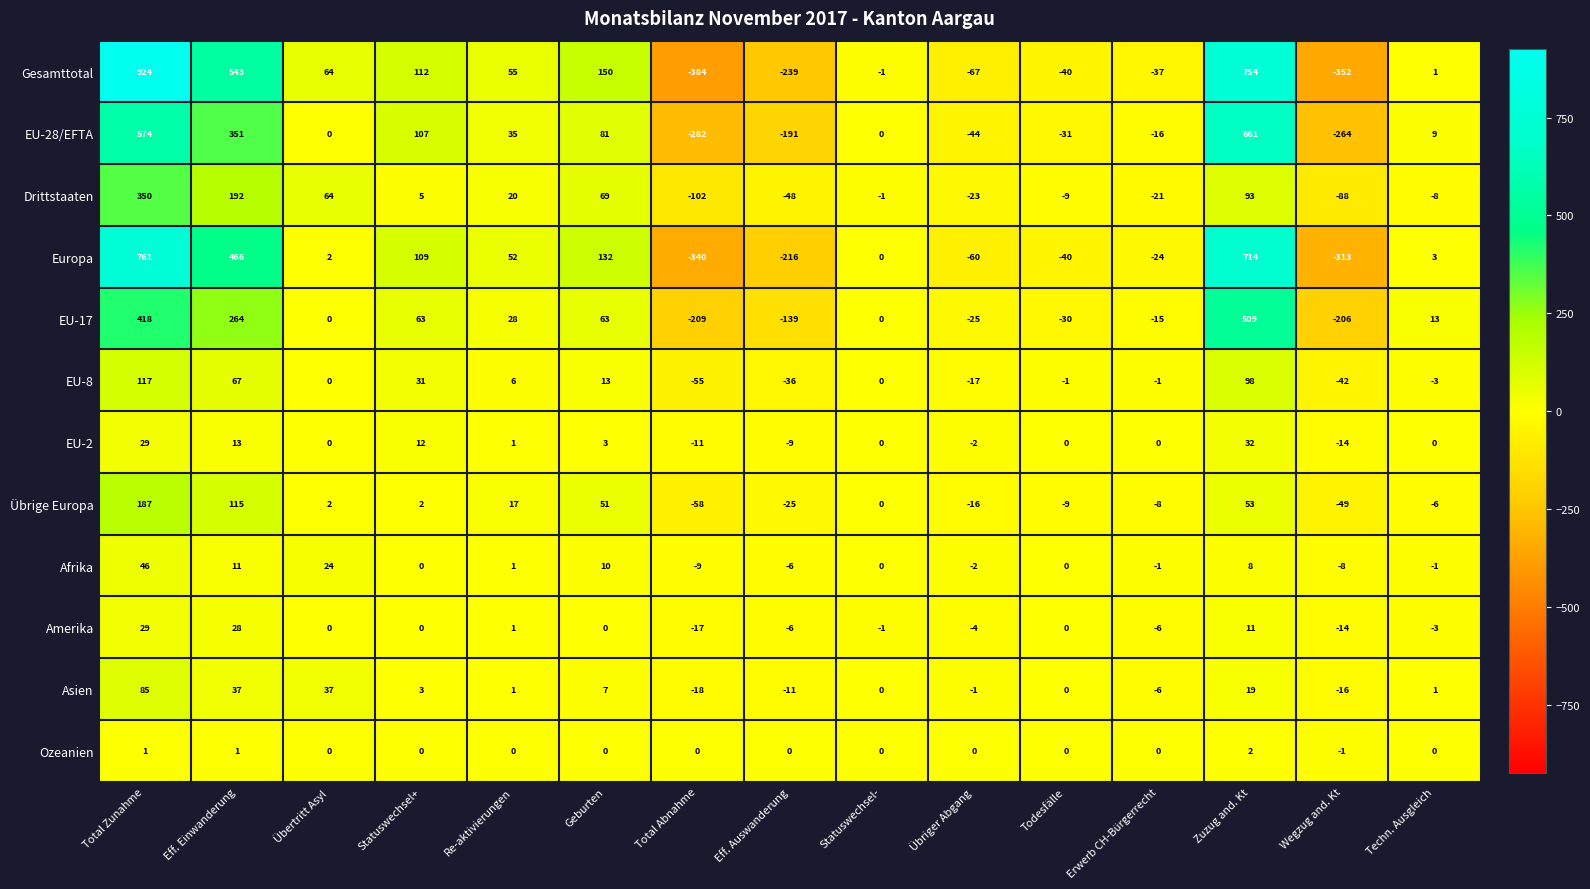

The Asien series shows 8 at Zuzug and. Kt. True or false?

False